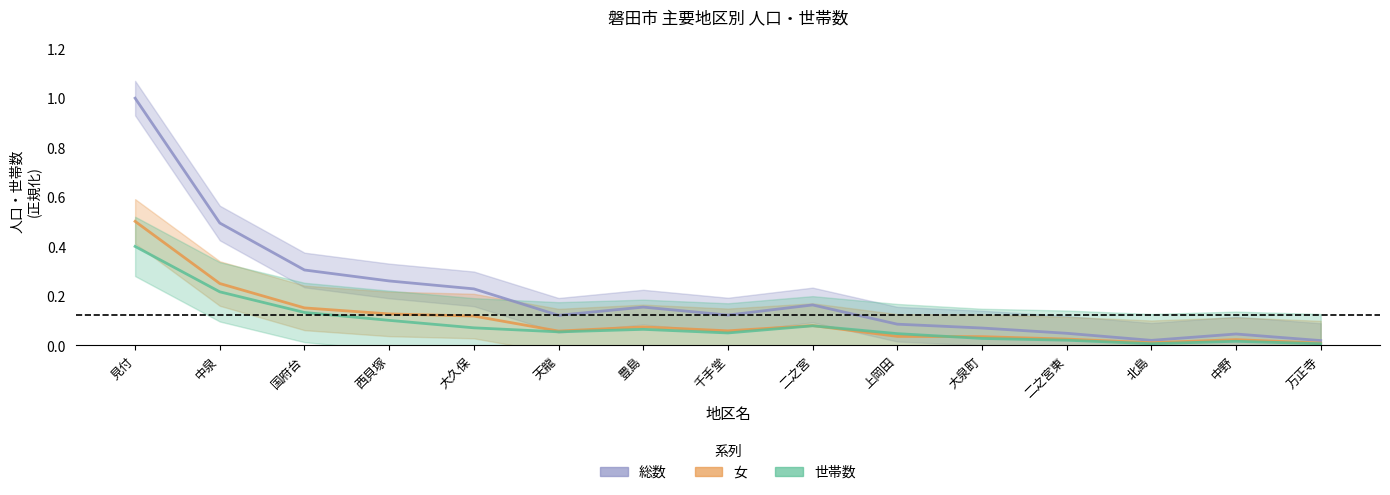

What is the label of the 7th point from the left?

豊島